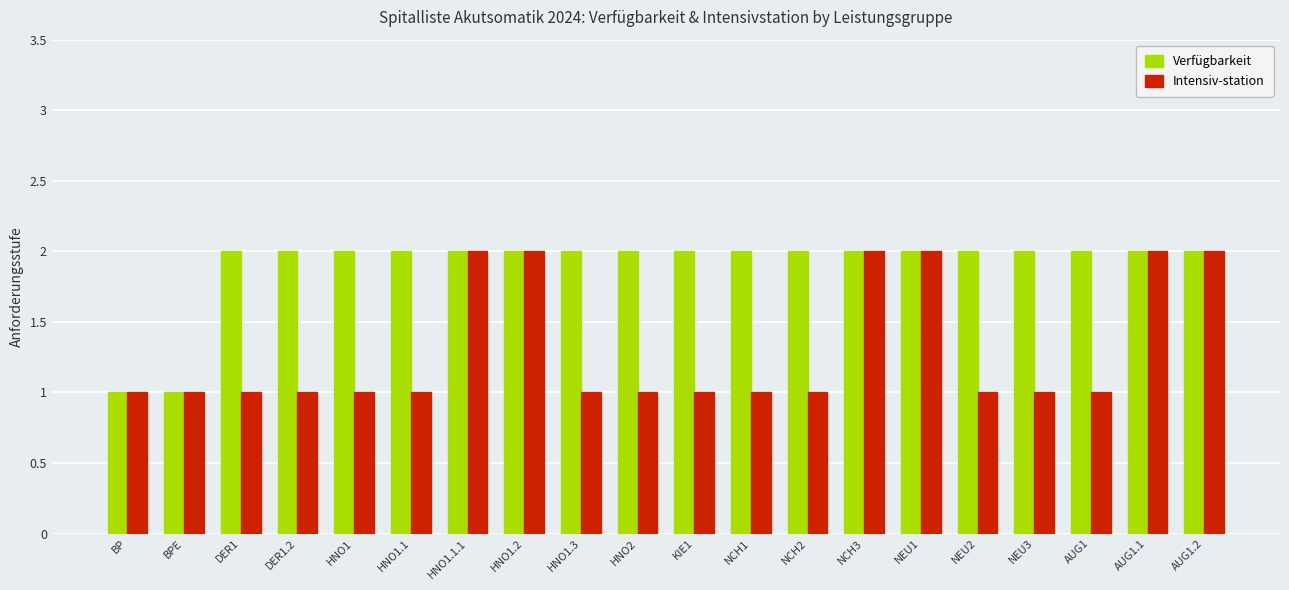

Between NCH2 and AUG1.1, which series saw the biggest shift?

Intensiv-station